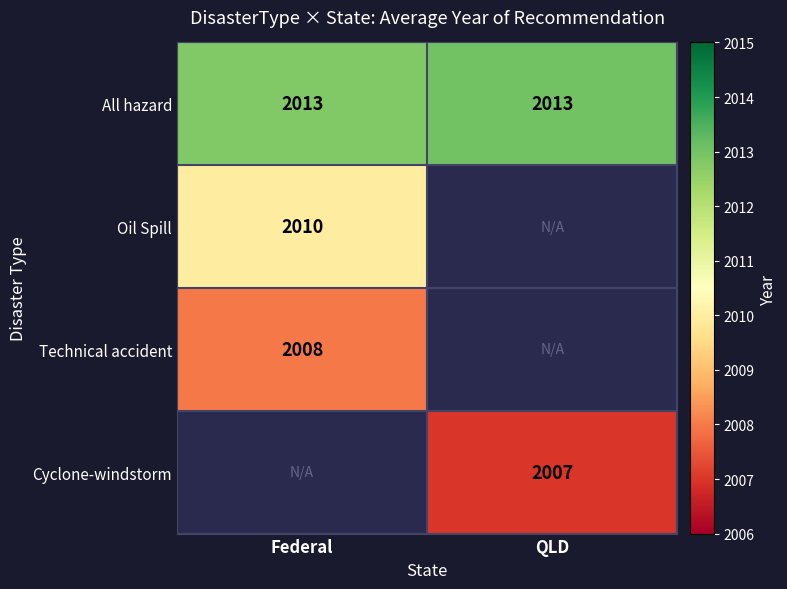

What is the greatest value displayed?

2013.0